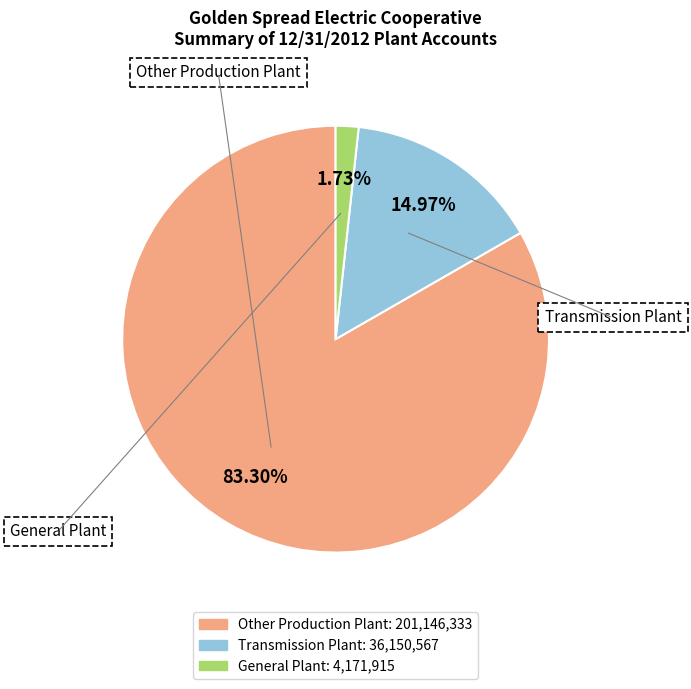

How many segments does this pie chart have?

3